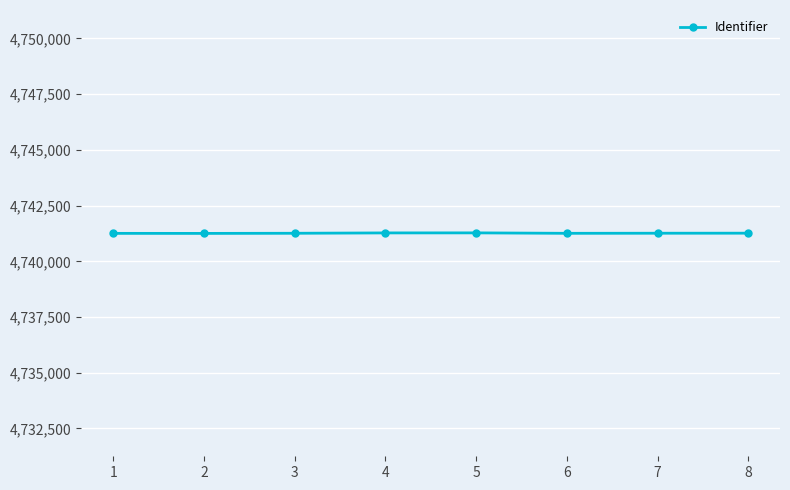

Is it true that the value at 8 is 4741263?

True